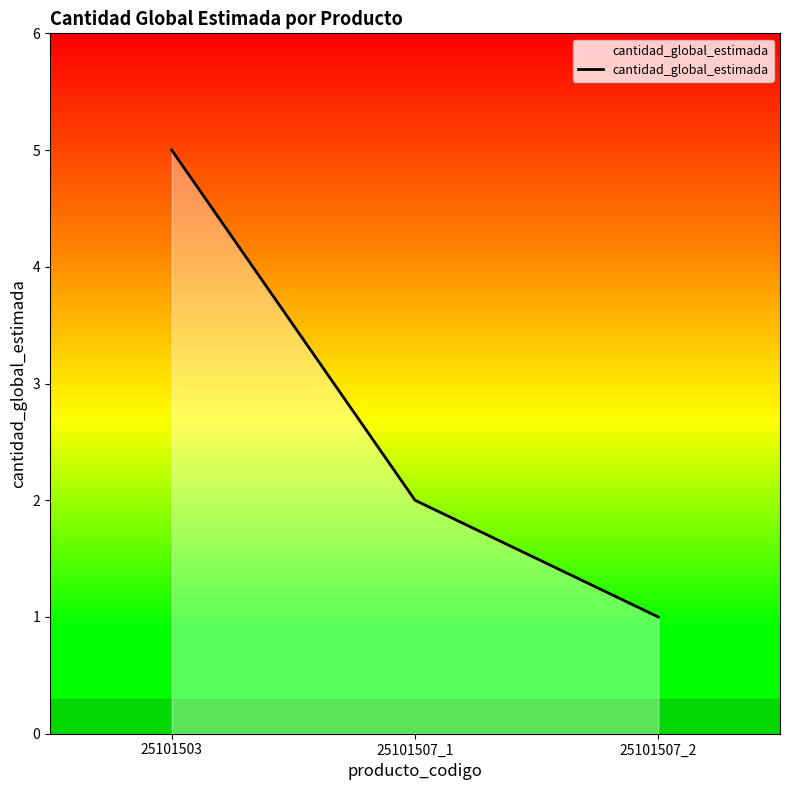

Rank the categories by value from highest to lowest.

25101503, 25101507_1, 25101507_2